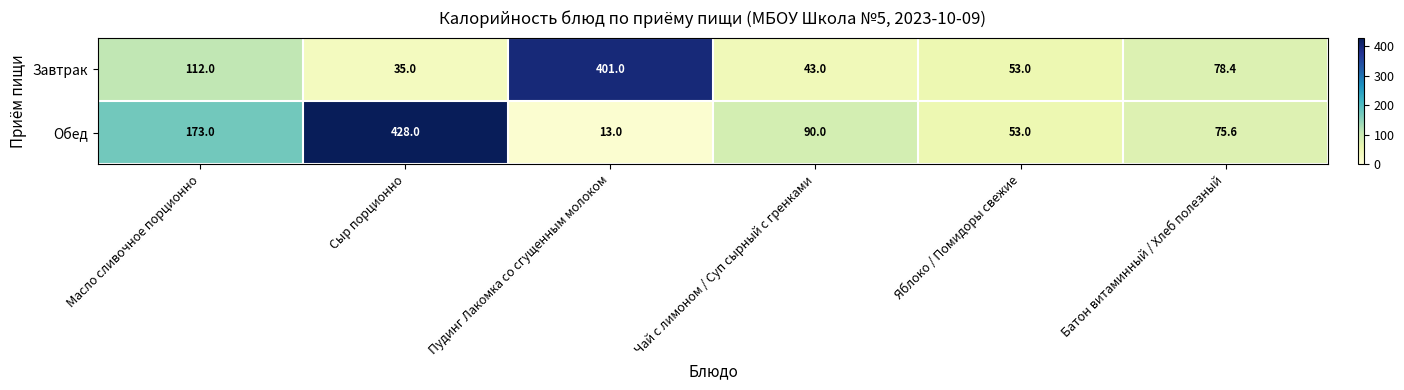

What is the difference between the maximum and minimum values in the Завтрак series?

366.0